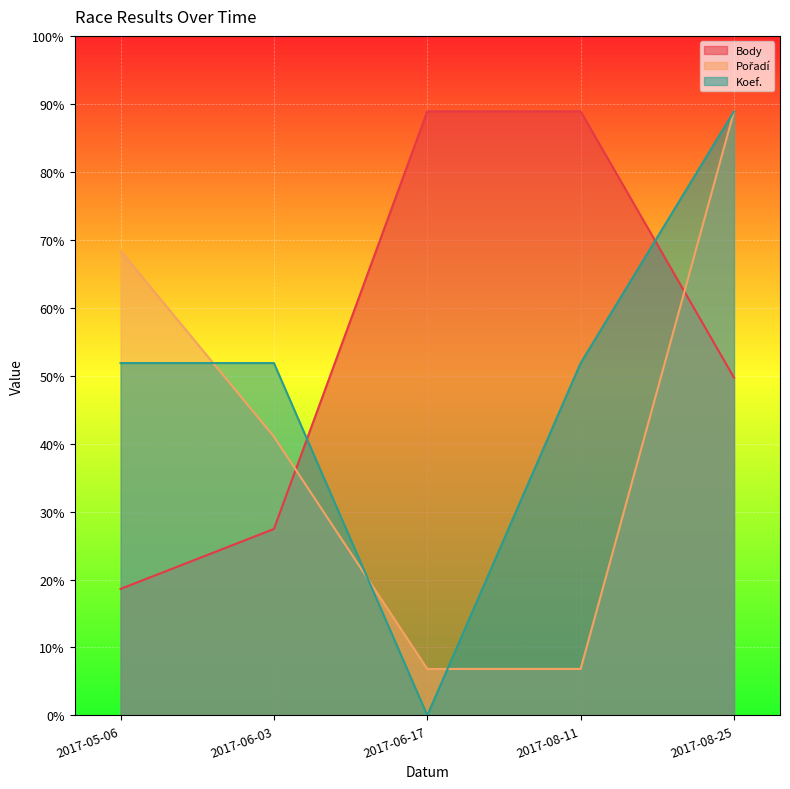

At which label does Body reach its minimum?

2017-05-06